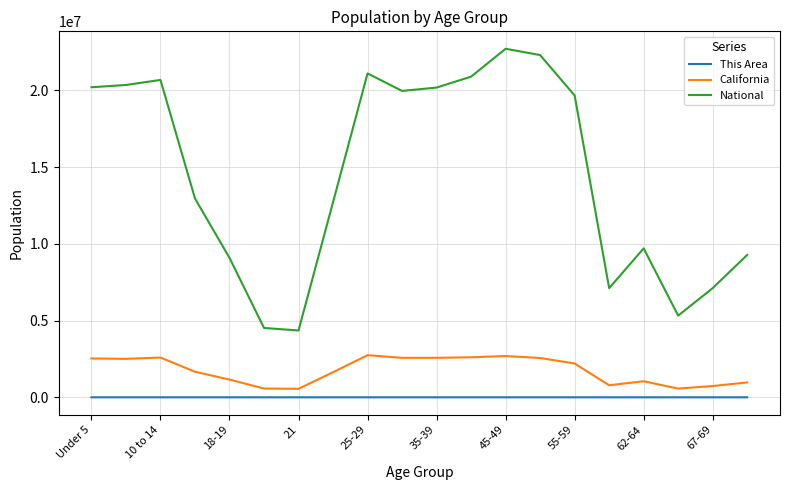

Which series has the largest total across all categories?

National